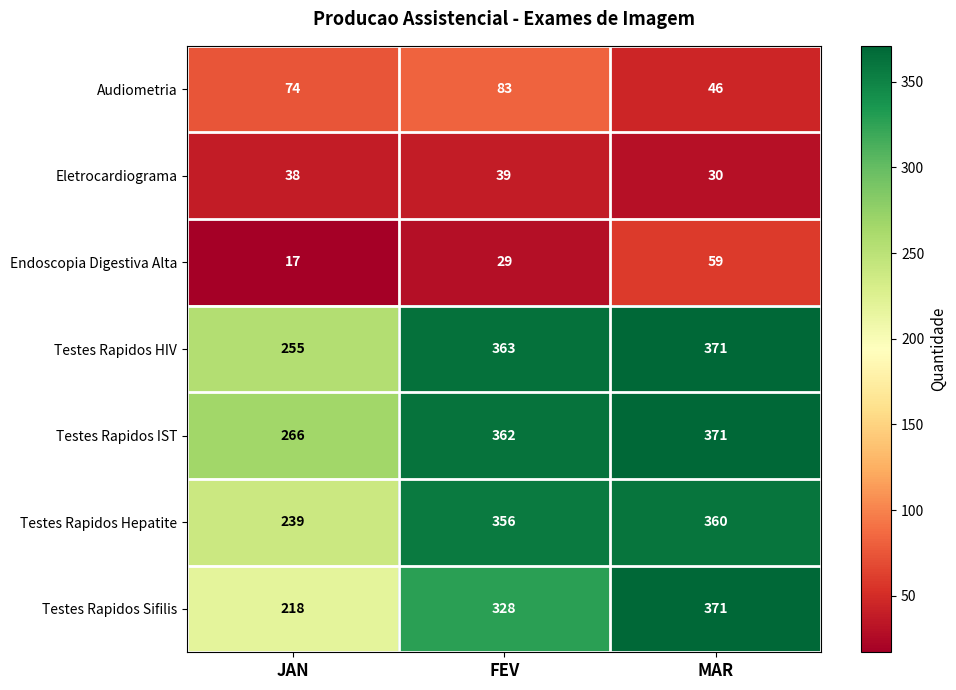

What is the approximate value of Testes Rapidos IST at MAR, to the nearest 50?

350